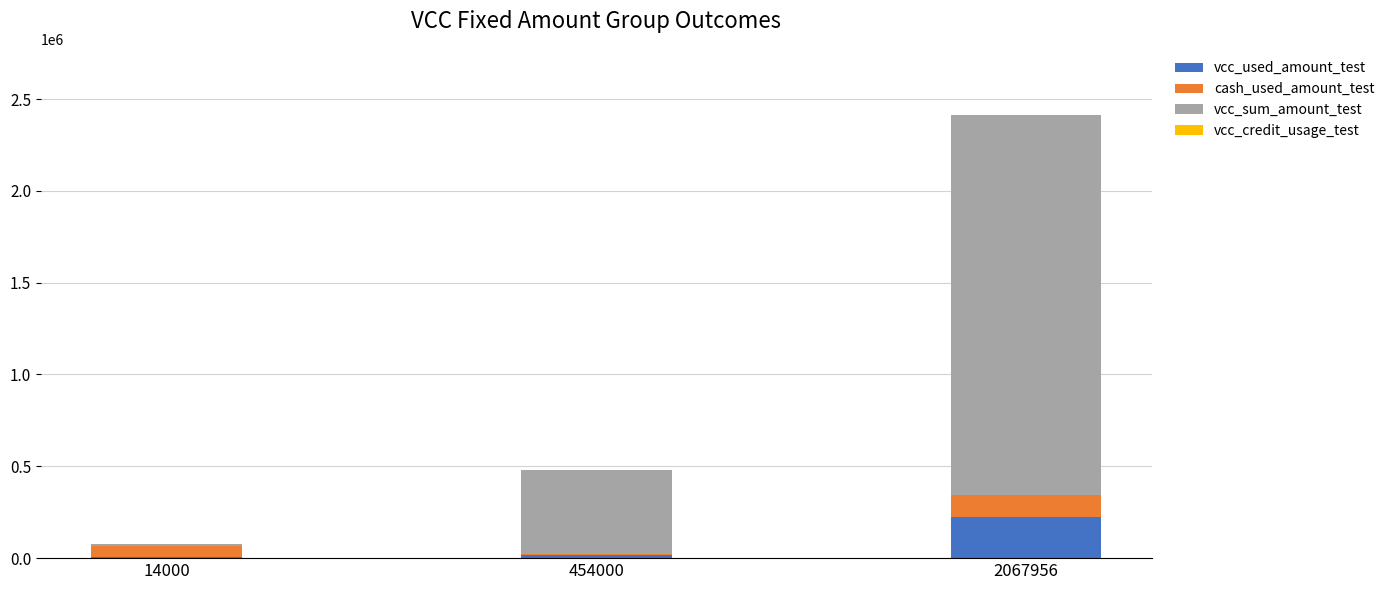

What is the highest value of the vcc_used_amount_test series?

223126.5